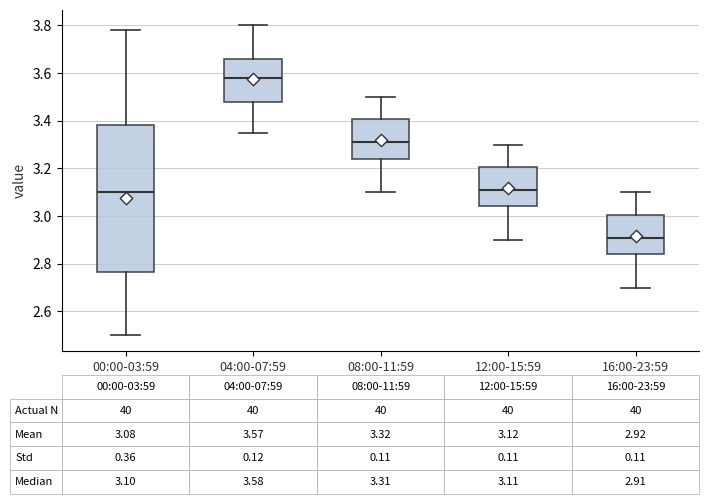

Comparing the boxes themselves (not the whiskers), which one is the tallest?

00:00-03:59